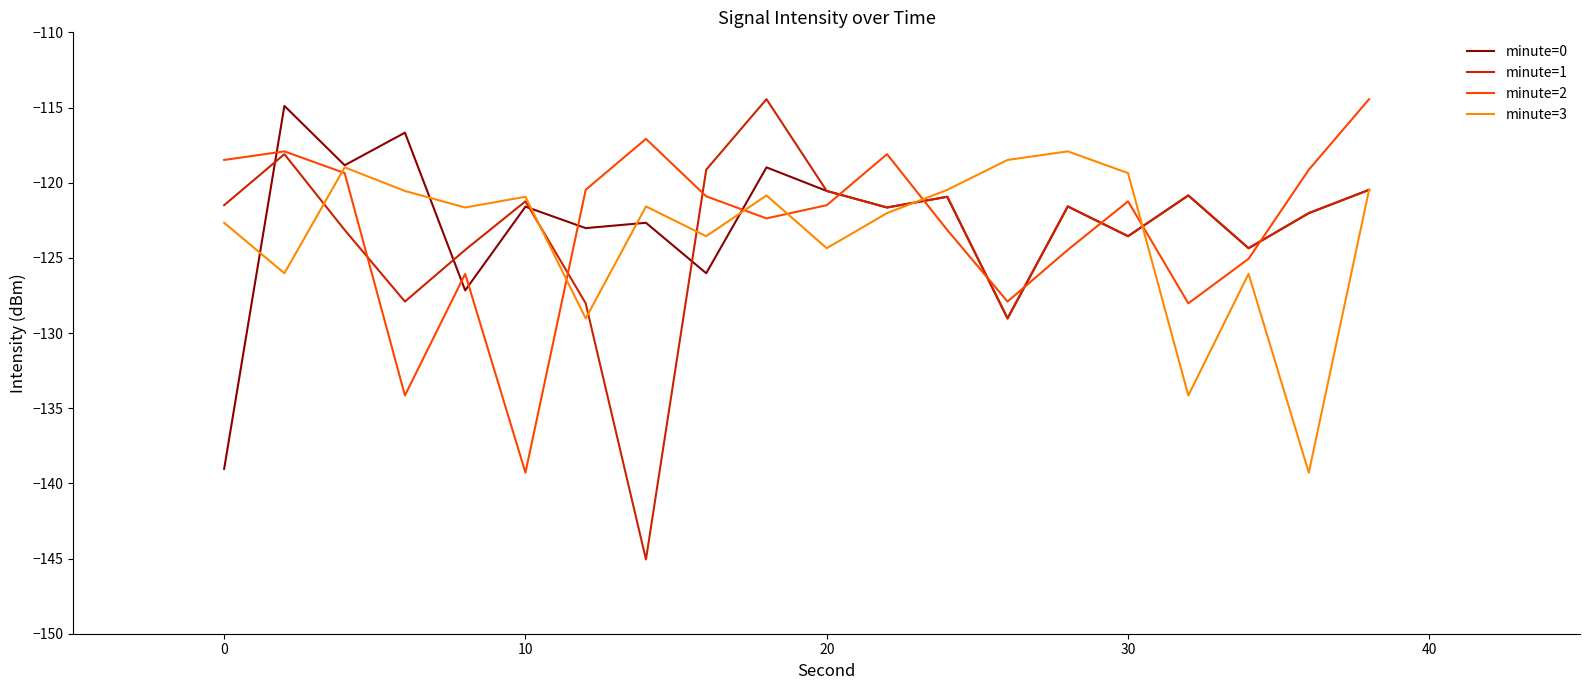

What is the minimum value shown in the chart?

-145.1